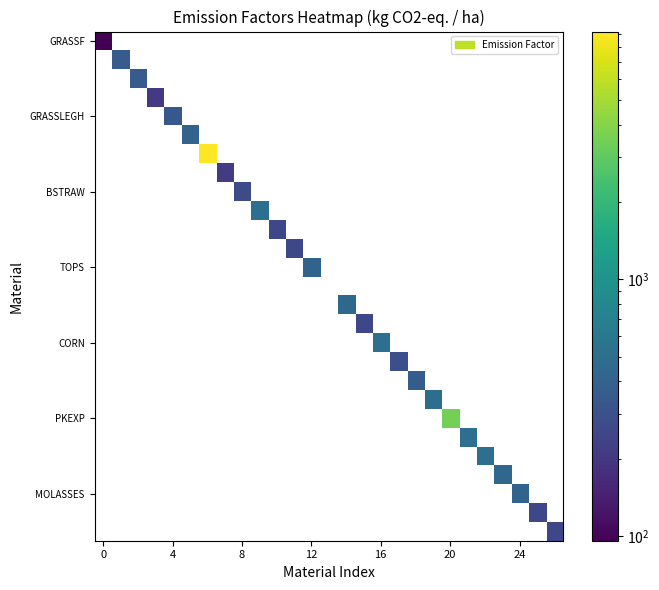

Count the number of data series in this chart.

27